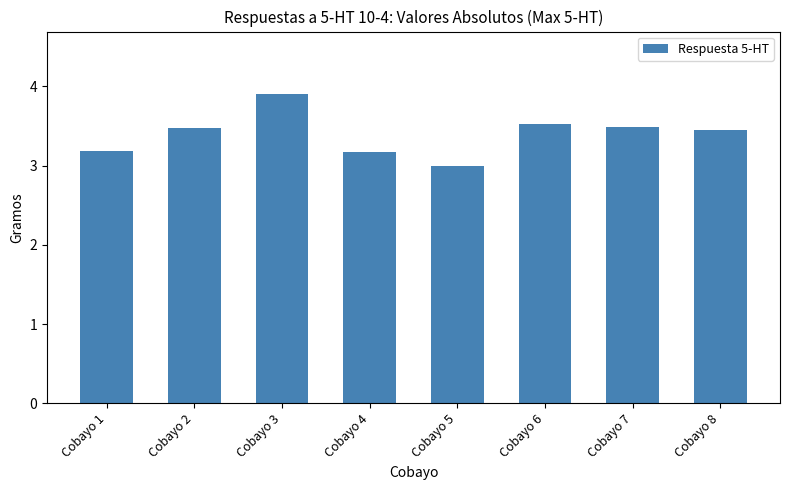

The value at Cobayo 7 is 6.1. True or false?

False